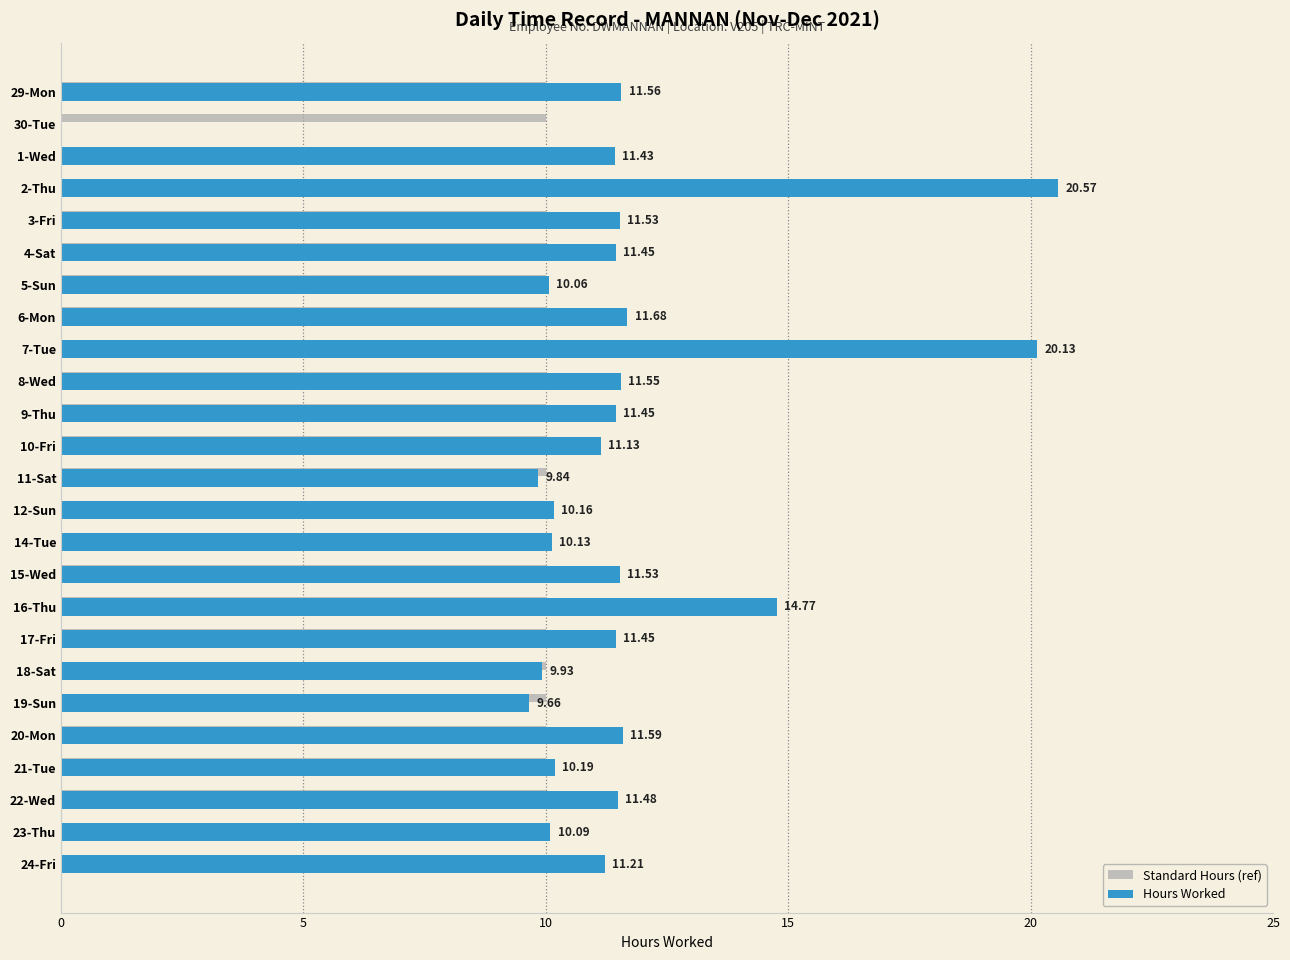

What is the average value of the Standard Hours (ref) series?

10.0